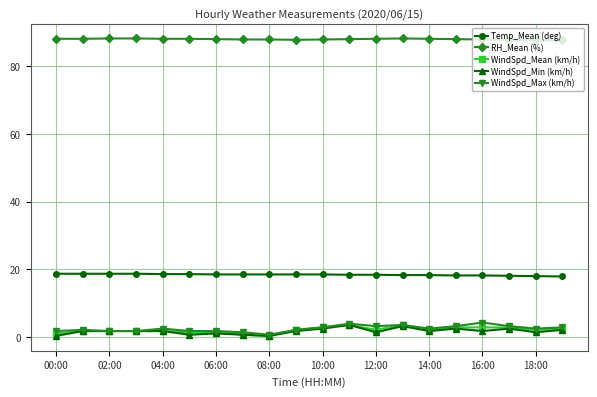

True or false: RH_Mean (%) and WindSpd_Max (km/h) intersect in this chart.

False